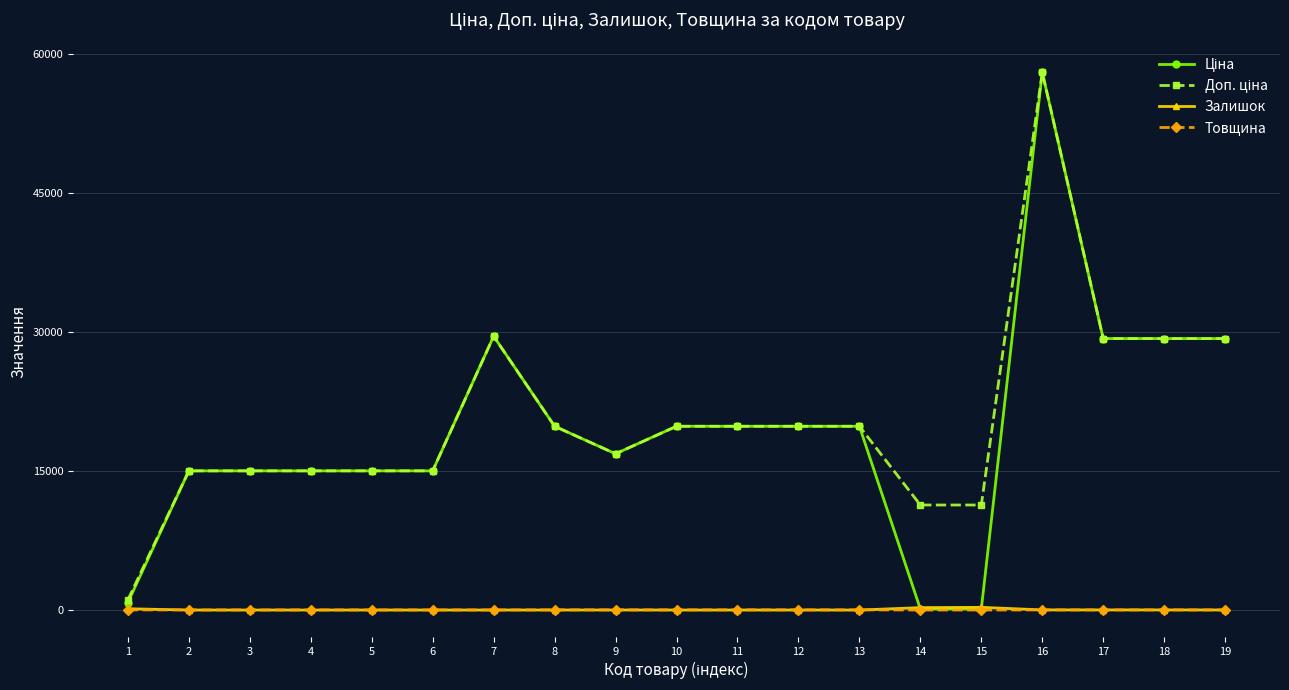

How many lines are shown in the chart?

4